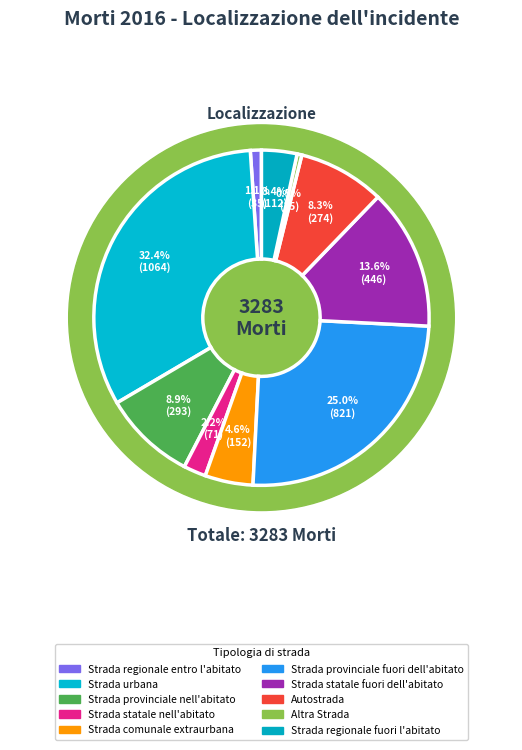

What is the ratio of the value at Strada regionale entro l'abitato to the value at Strada comunale extraurbana?

0.2